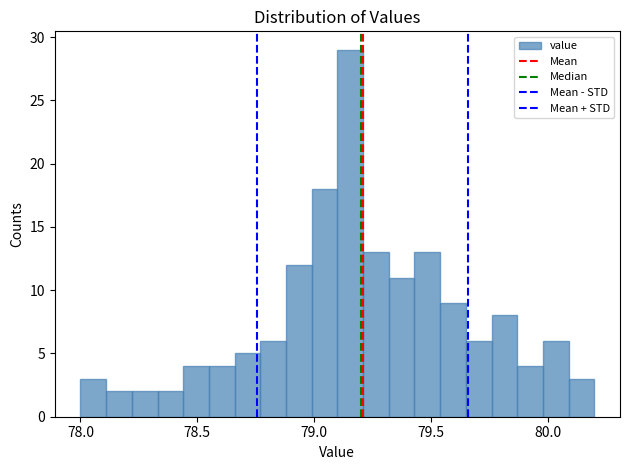

Read against the x-axis, roughly where is the centre of the tallest bar?

79.15